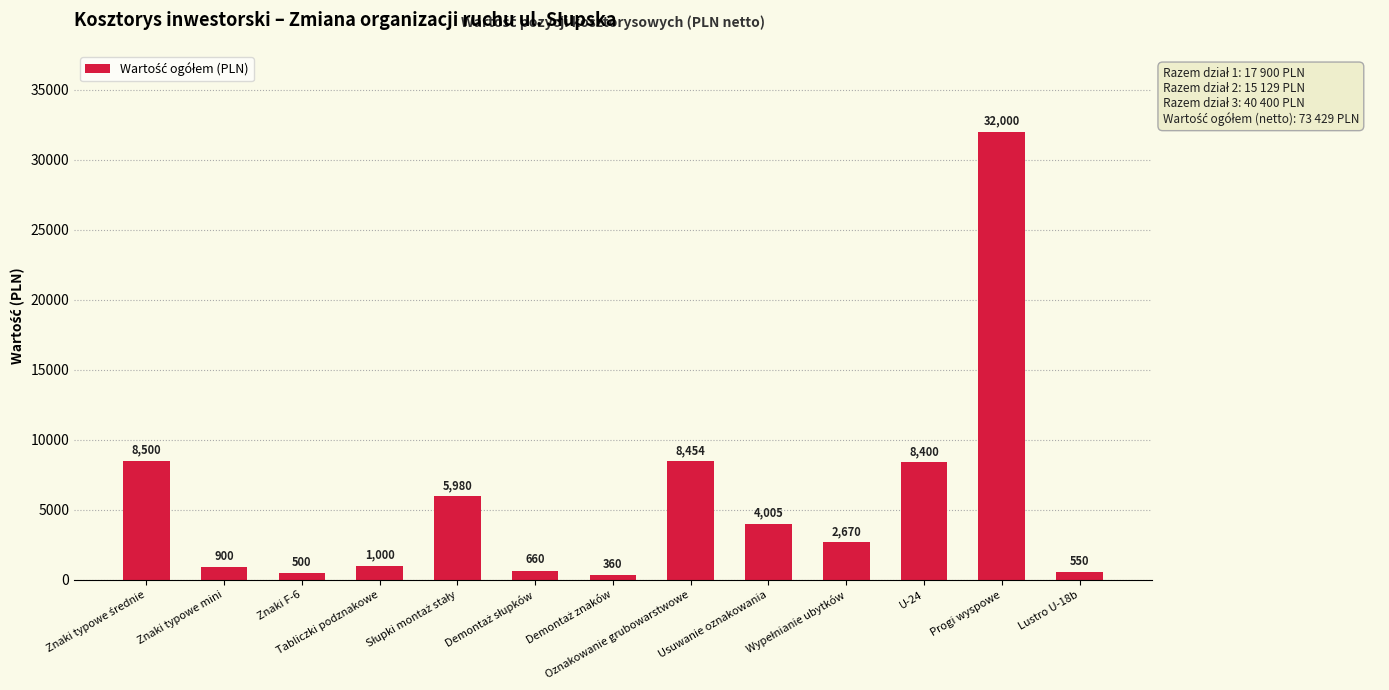

What is the minimum value shown in the chart?

360.0